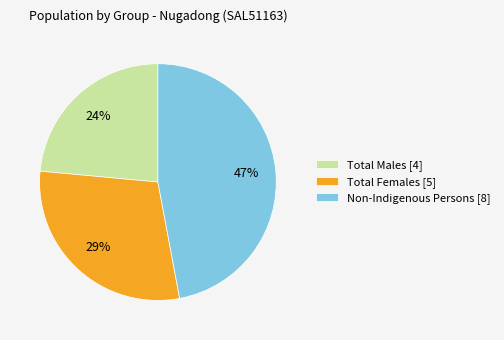

Is Non-Indigenous Persons [8] the majority of the pie?

No